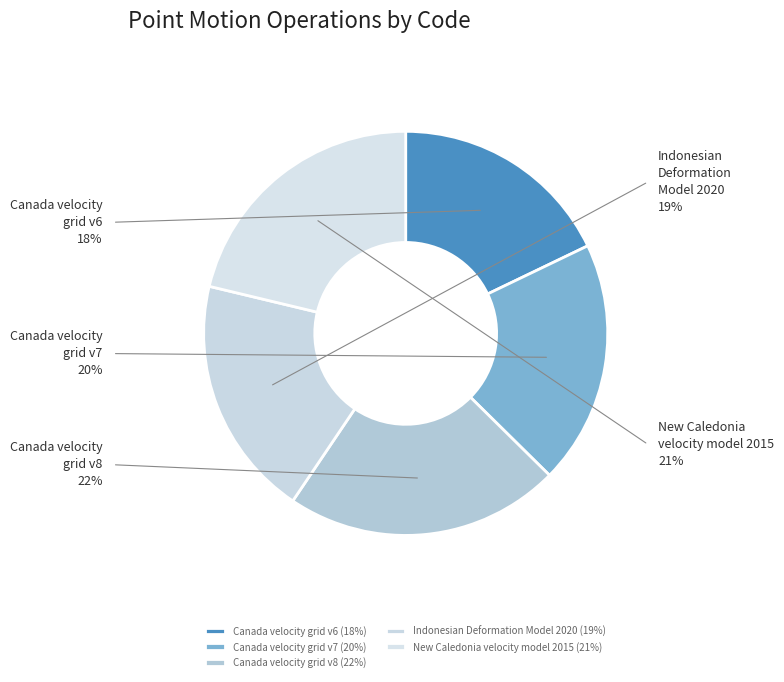

Is there any slice that represents more than half of the pie?

No